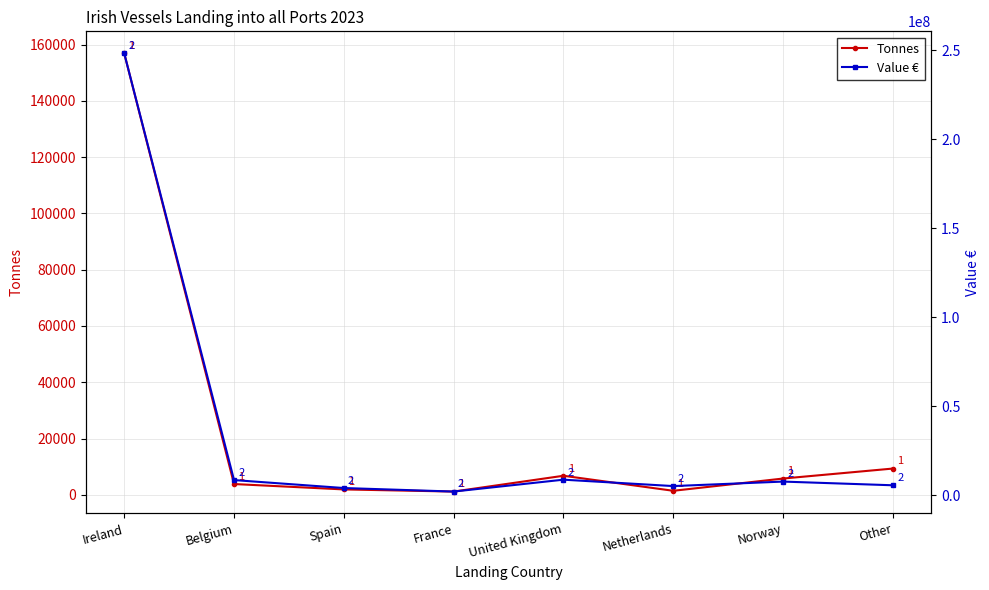

Count the number of categories in the chart.

8